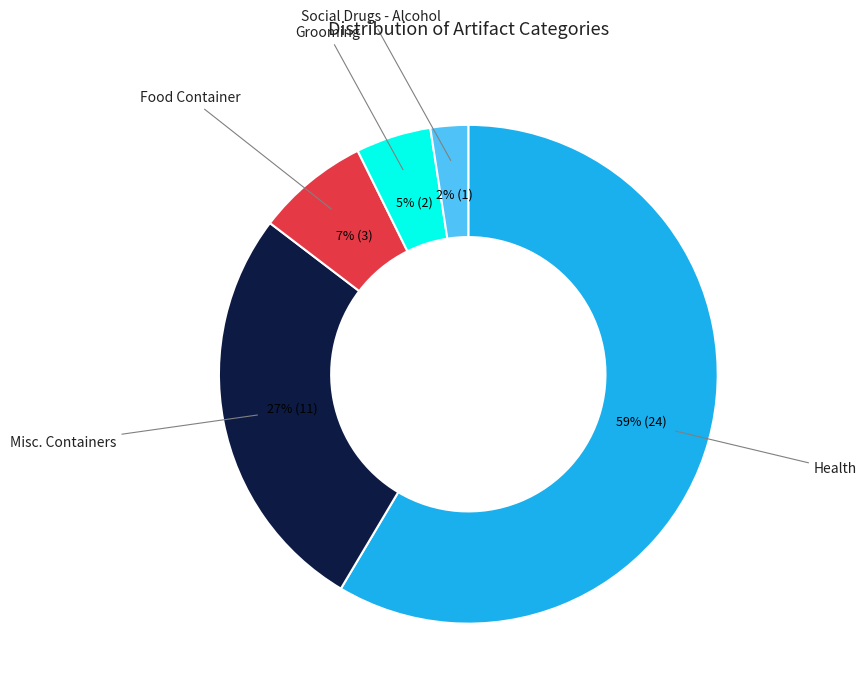

True or false: Grooming accounts for 5% of the total.

True